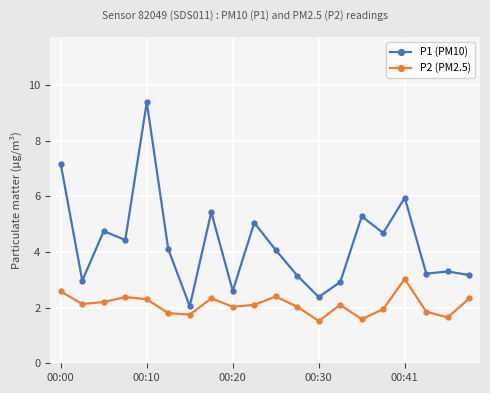

Rank the series by their average value, from highest to lowest.

P1 (PM10), P2 (PM2.5)